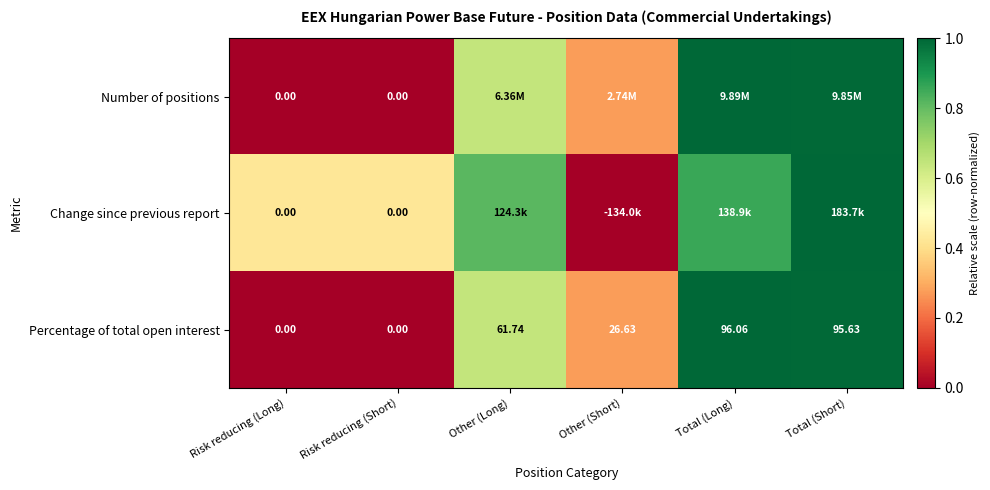

Where is Percentage of total open interest nearest to the value 48?

Other (Long)